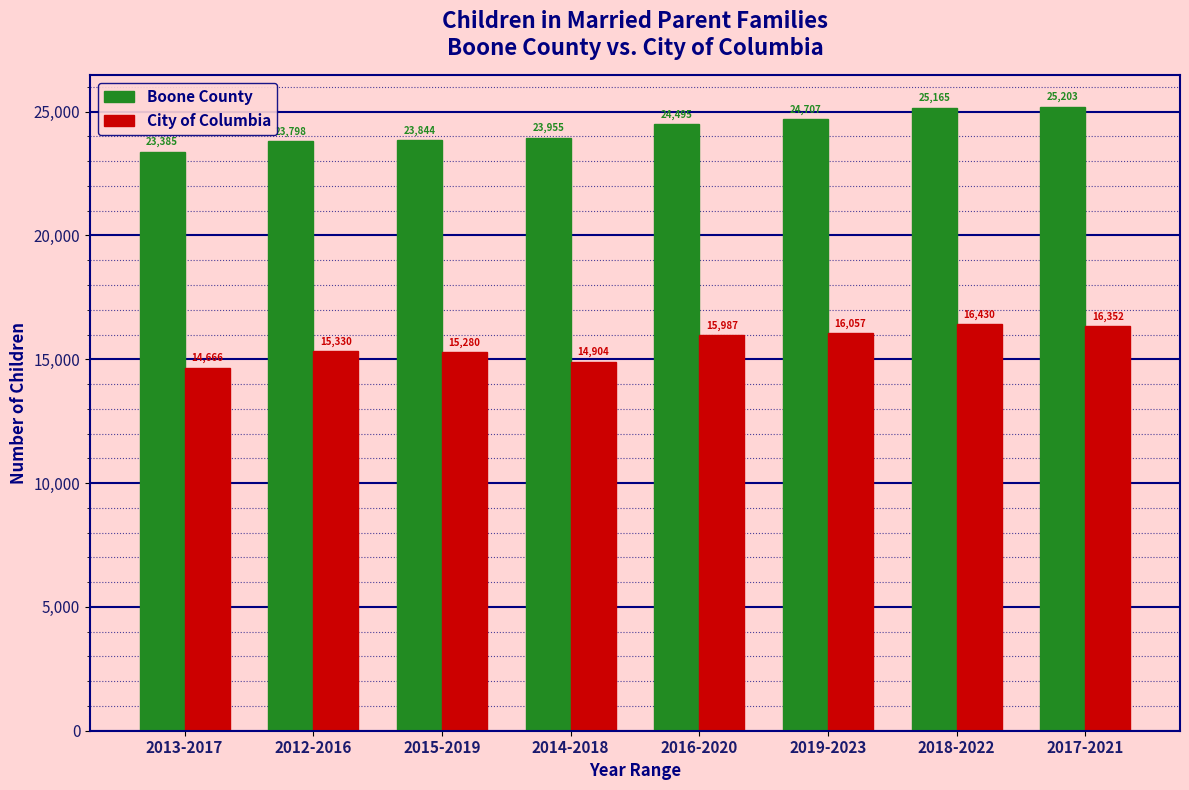

Reading left to right, list all the values displayed in this chart.

Boone County: 2013-2017=23385	2012-2016=23798	2015-2019=23844	2014-2018=23955	2016-2020=24495	2019-2023=24707	2018-2022=25165	2017-2021=25203
City of Columbia: 2013-2017=14666	2012-2016=15330	2015-2019=15280	2014-2018=14904	2016-2020=15987	2019-2023=16057	2018-2022=16430	2017-2021=16352